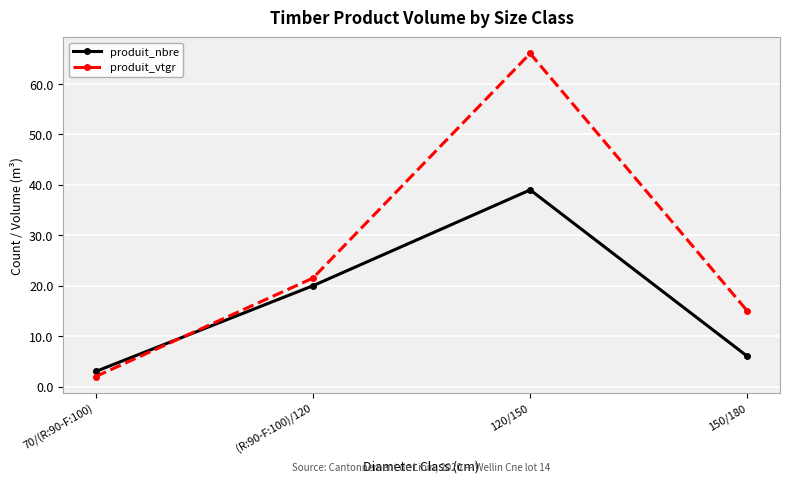

At which category is the sum across all series the highest?

120/150